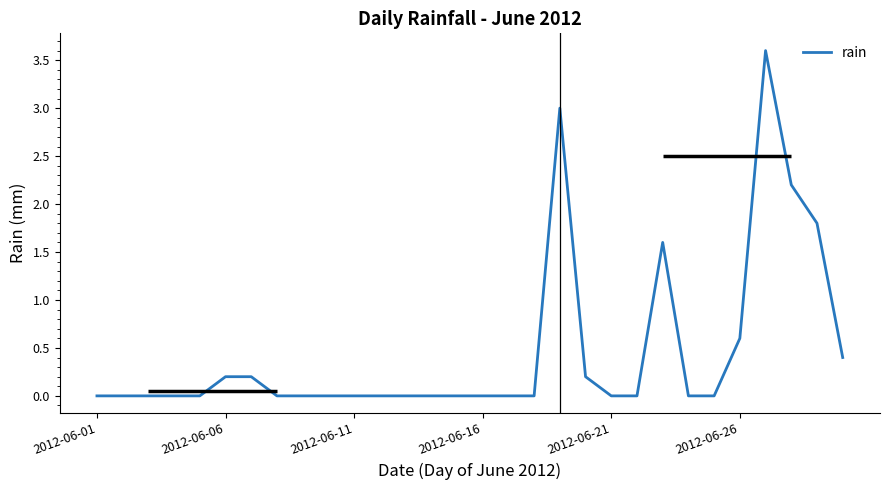

Which label corresponds to the smallest value in the chart?

2012-06-01